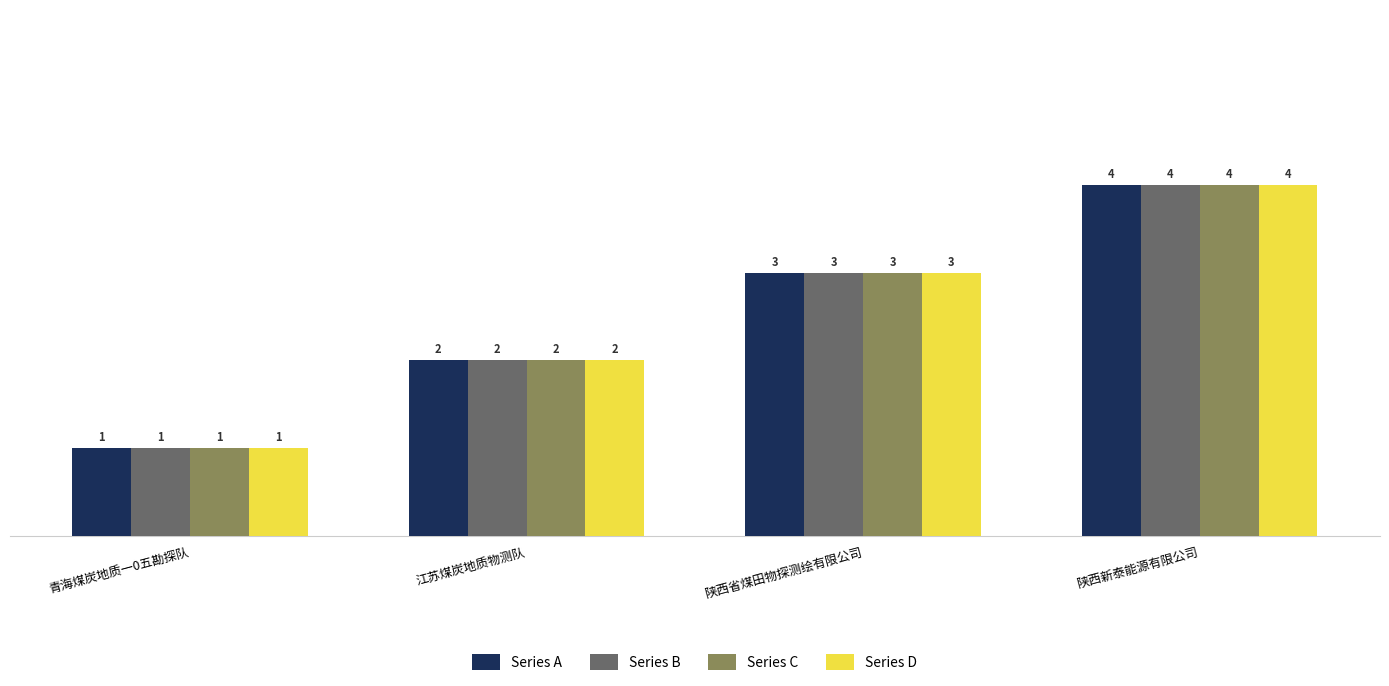

Is the value of Series C at 江苏煤炭地质物测队 greater than the value of Series A at 陕西新泰能源有限公司?

No